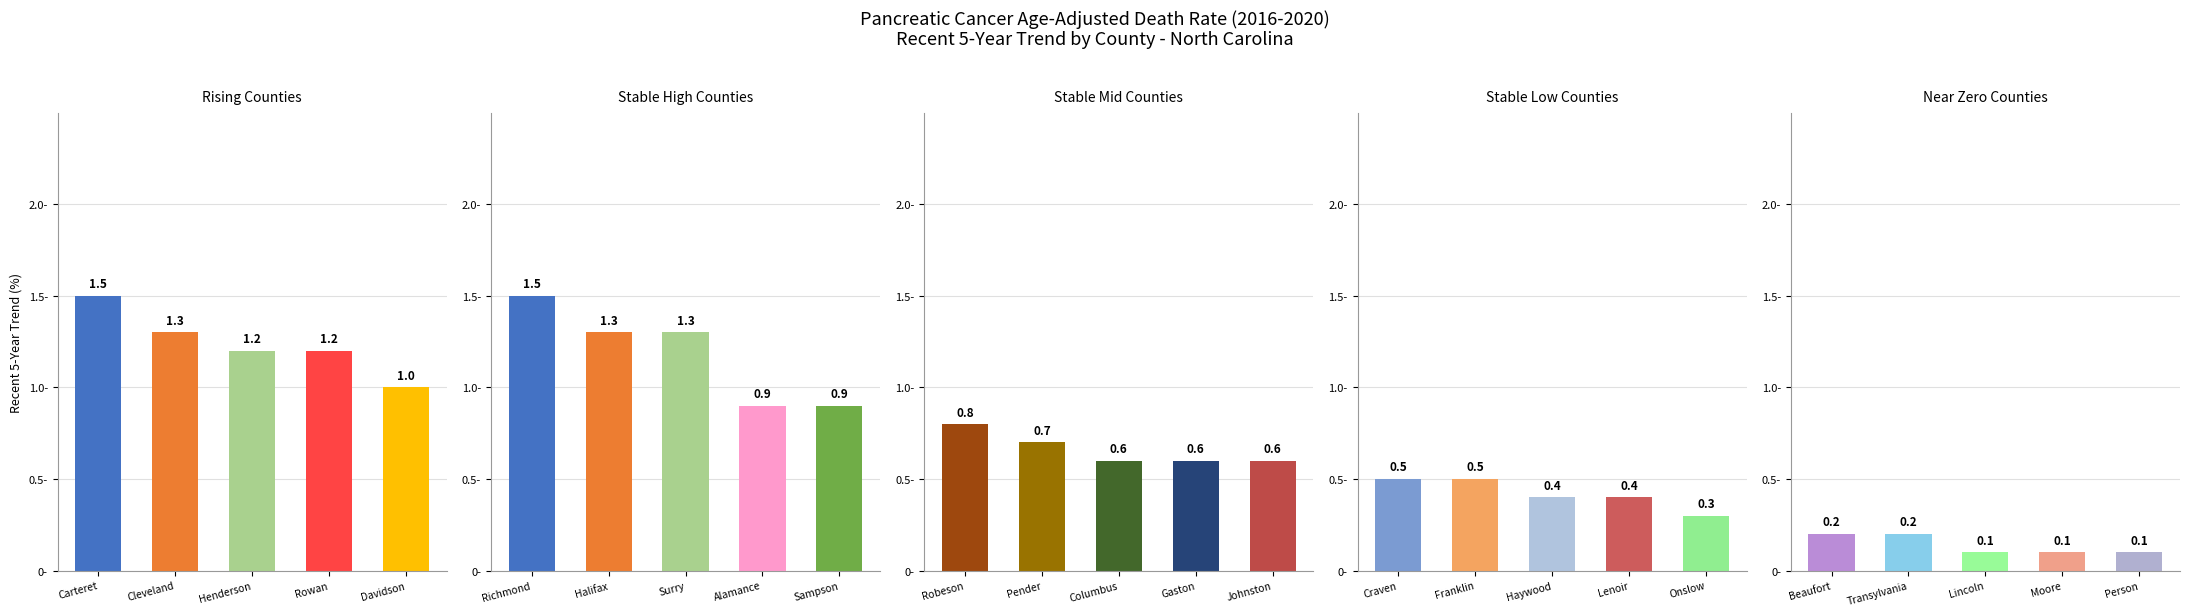

The Stable High Counties series shows 1.2 at Alamance. True or false?

False